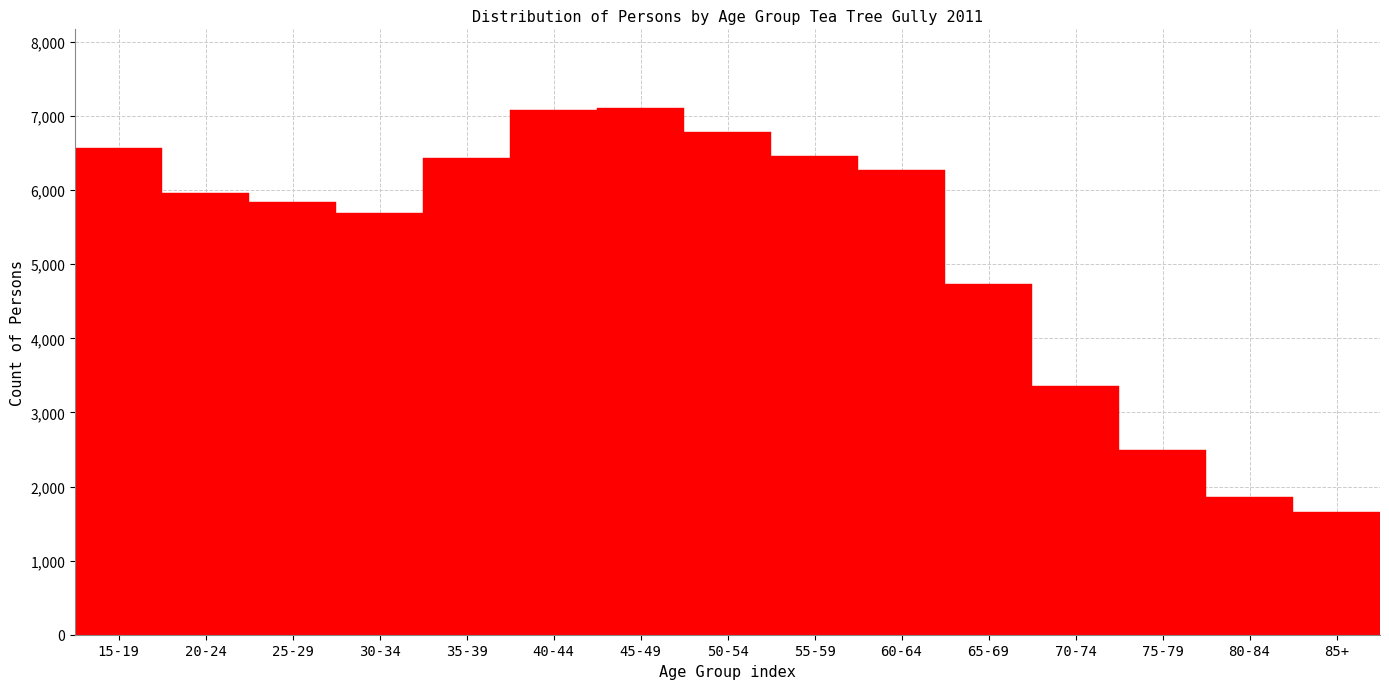

What is the difference between the second highest and second lowest values?

5230